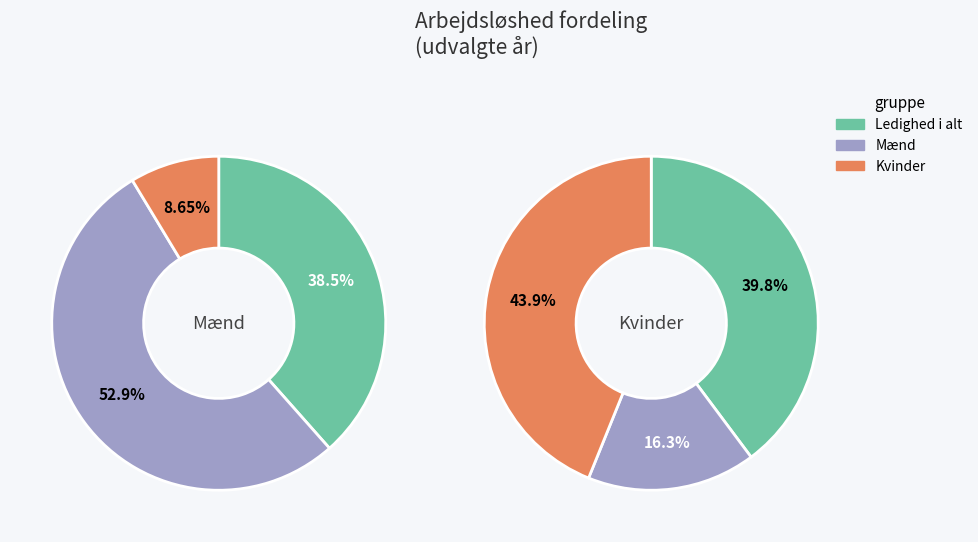

At 7, list the series in order from largest to smallest.

Mænd, Ledighed i alt, Kvinder